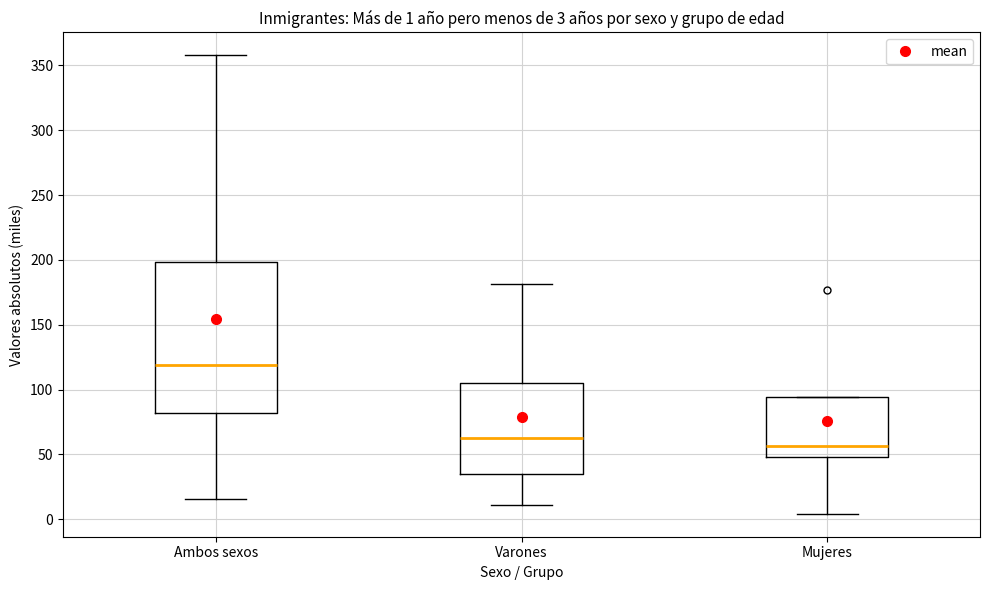

Which box's median line is the highest?

Ambos sexos